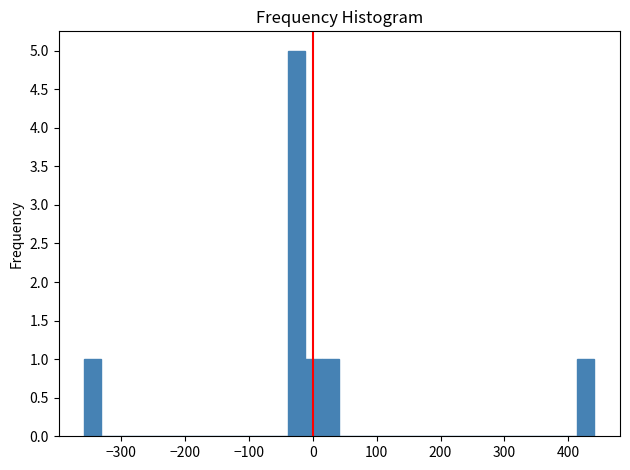

Around what value on the x-axis is the tallest bar? Give the approximate position of its centre, as read against the axis.

-30